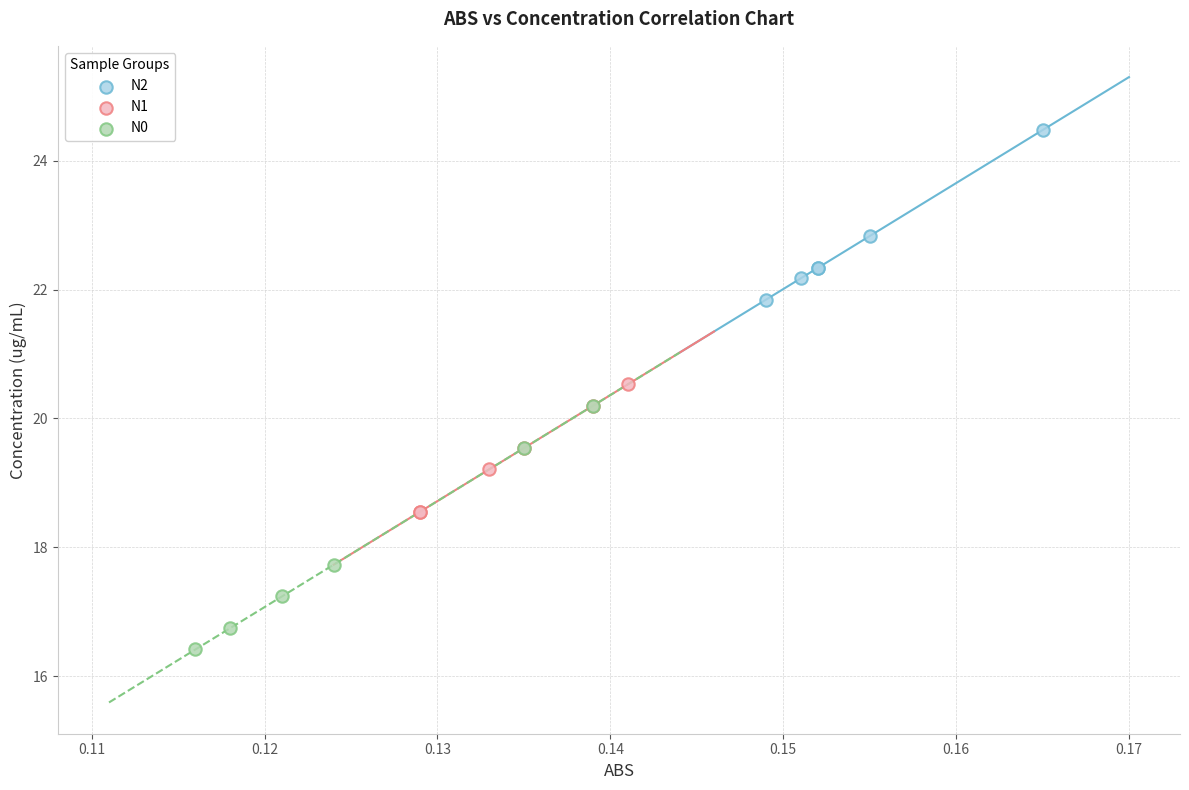

Which series reaches the minimum Y coordinate?

N0